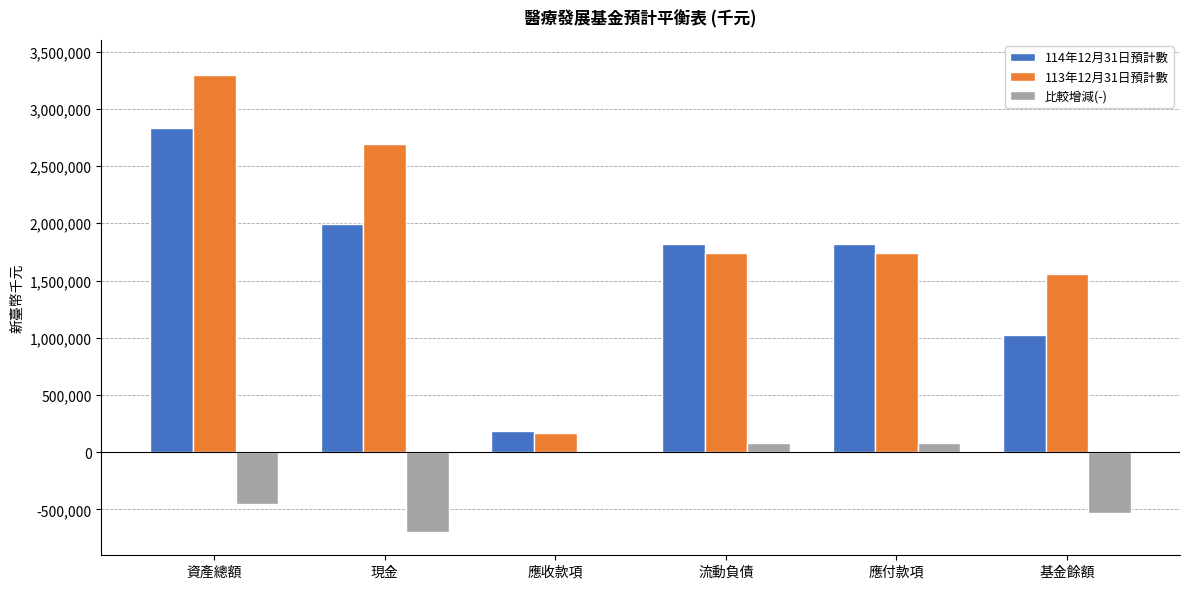

Are the bars horizontal?

No